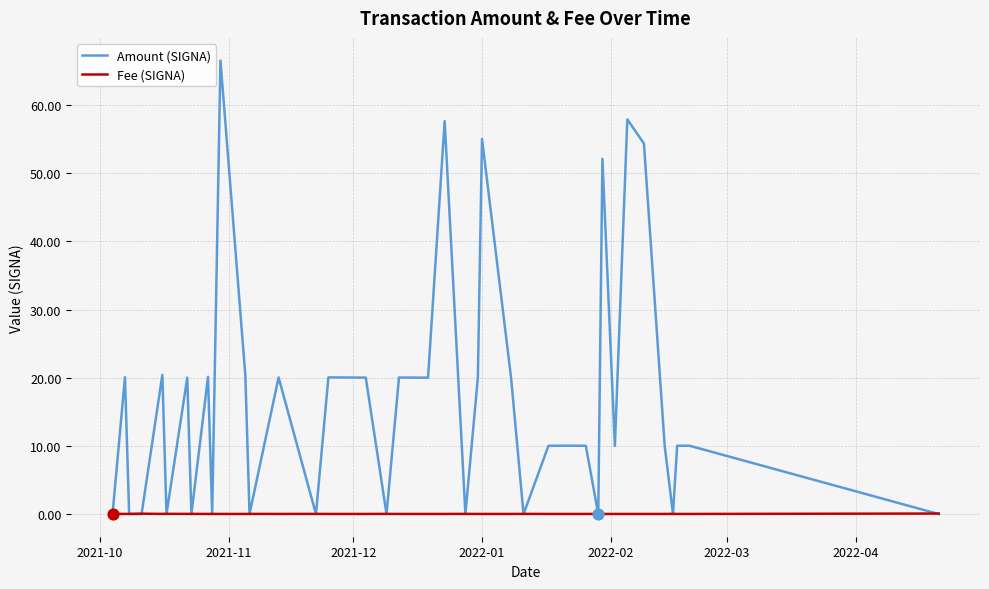

Which series has the largest Y range (max minus min)?

Amount (SIGNA)